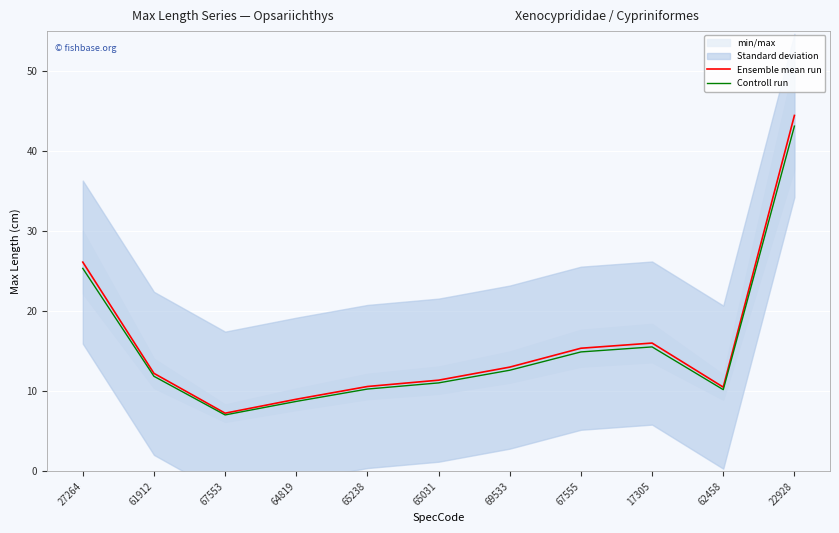

At which label does Controll run reach its minimum?

67553